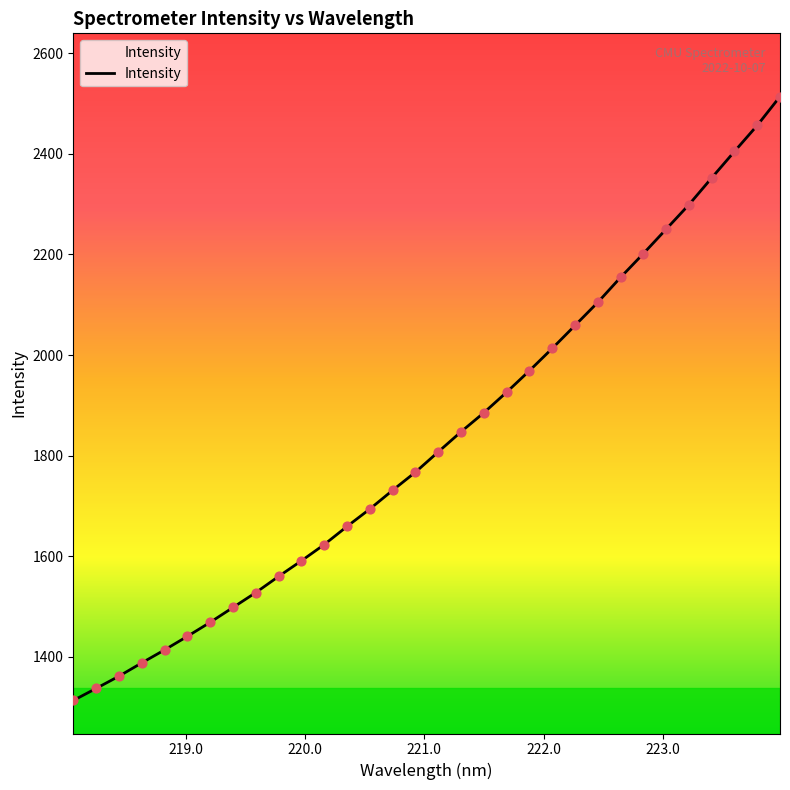

What is the maximum value shown in the chart?

2514.0